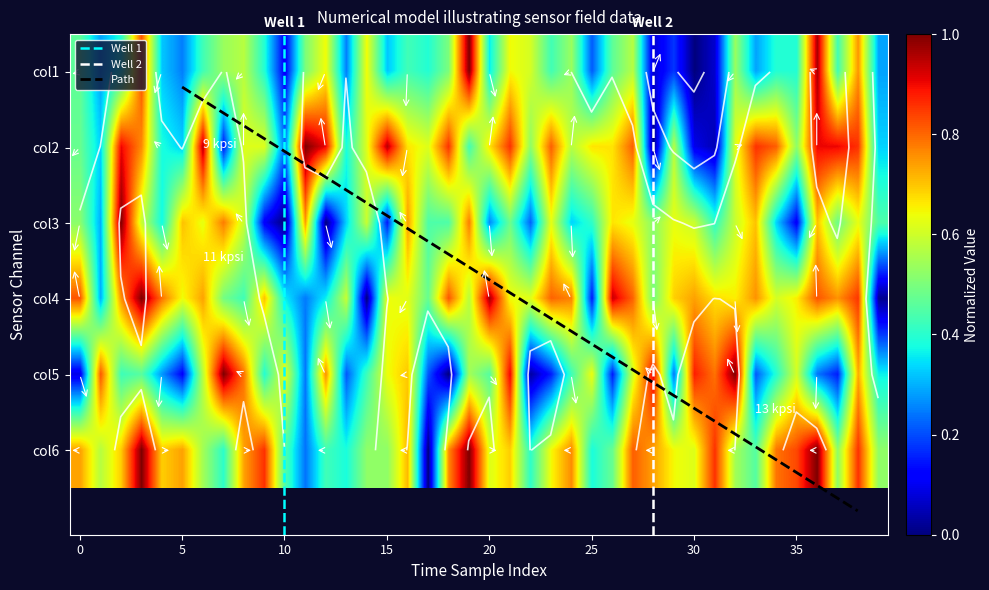

Which category has the lowest value in the col1 series?

30